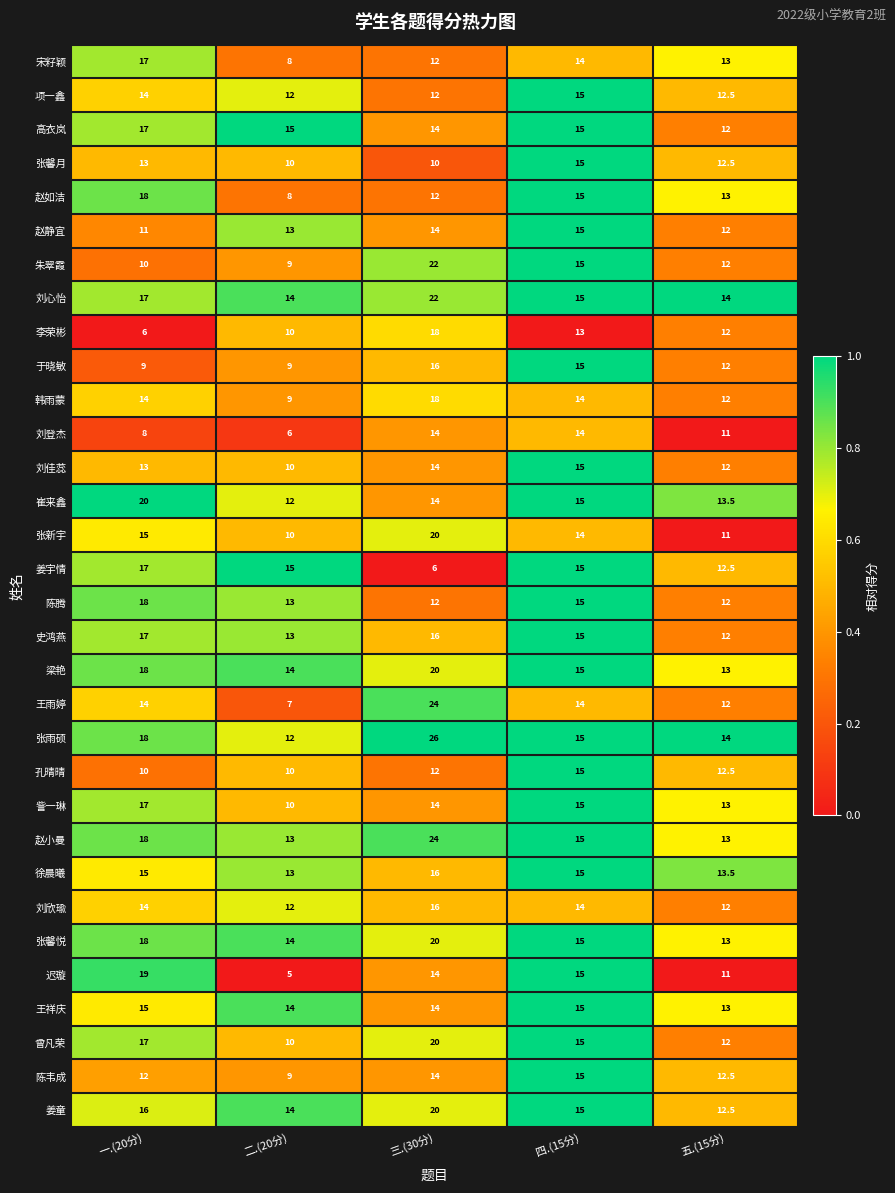

What is the difference between the second highest and minimum values in the 王雨婷 series?

7.0